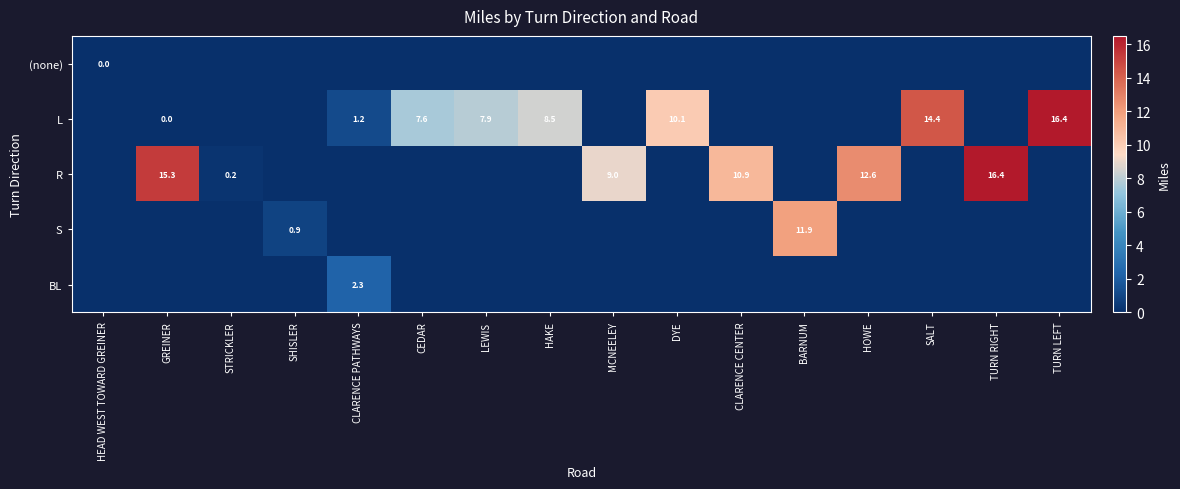

The BL series shows 3.2 at CLARENCE PATHWAYS. True or false?

False